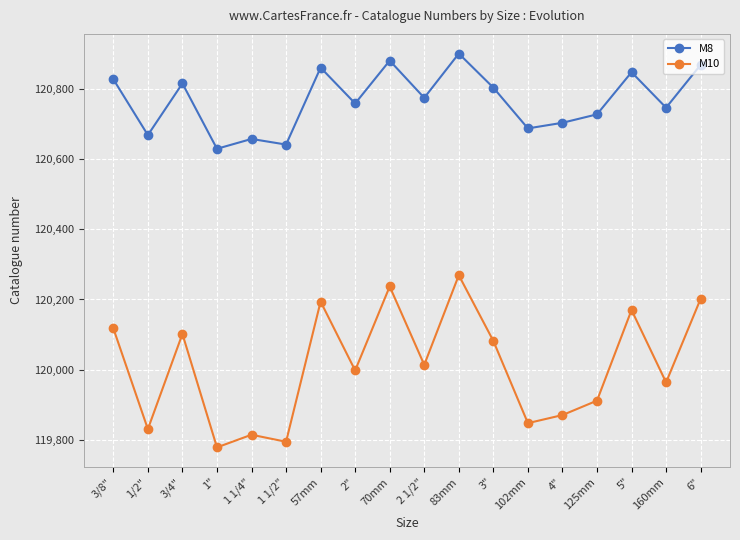

Which category has the highest value in the M8 series?

83mm